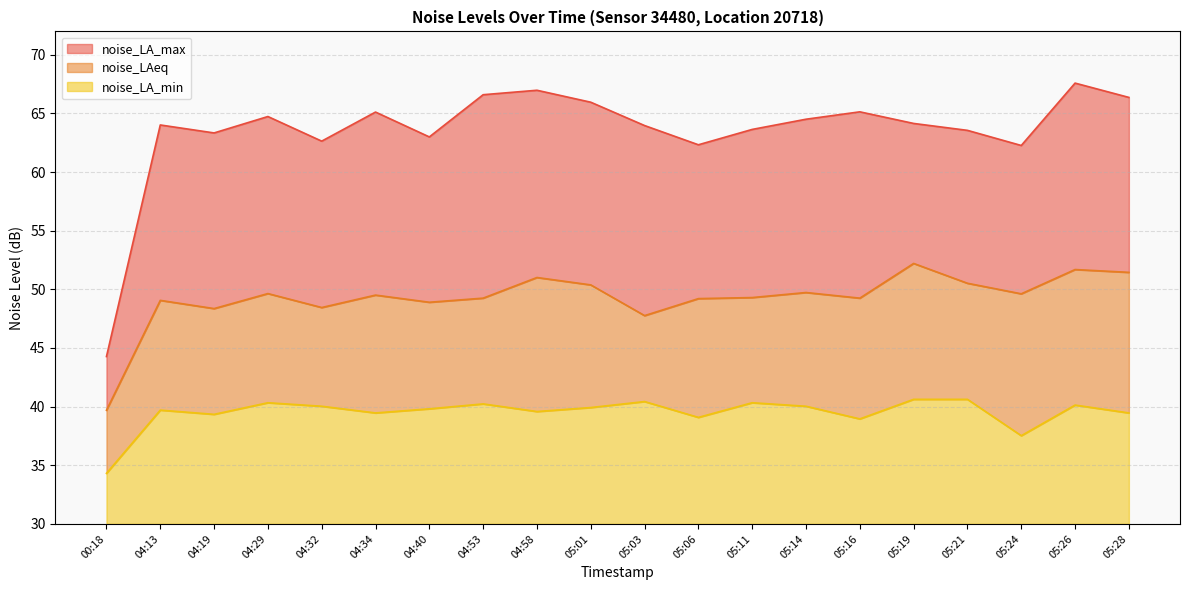

Rank the categories by noise_LAeq value from lowest to highest.

00:18, 05:03, 04:19, 04:32, 04:40, 04:13, 05:06, 04:53, 05:16, 05:11, 04:34, 05:24, 04:29, 05:14, 05:01, 05:21, 04:58, 05:28, 05:26, 05:19